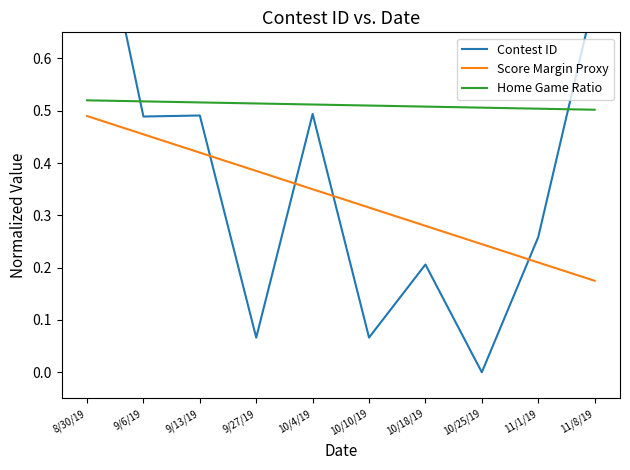

What is the difference between the highest and lowest values at 10/25/19?

0.5